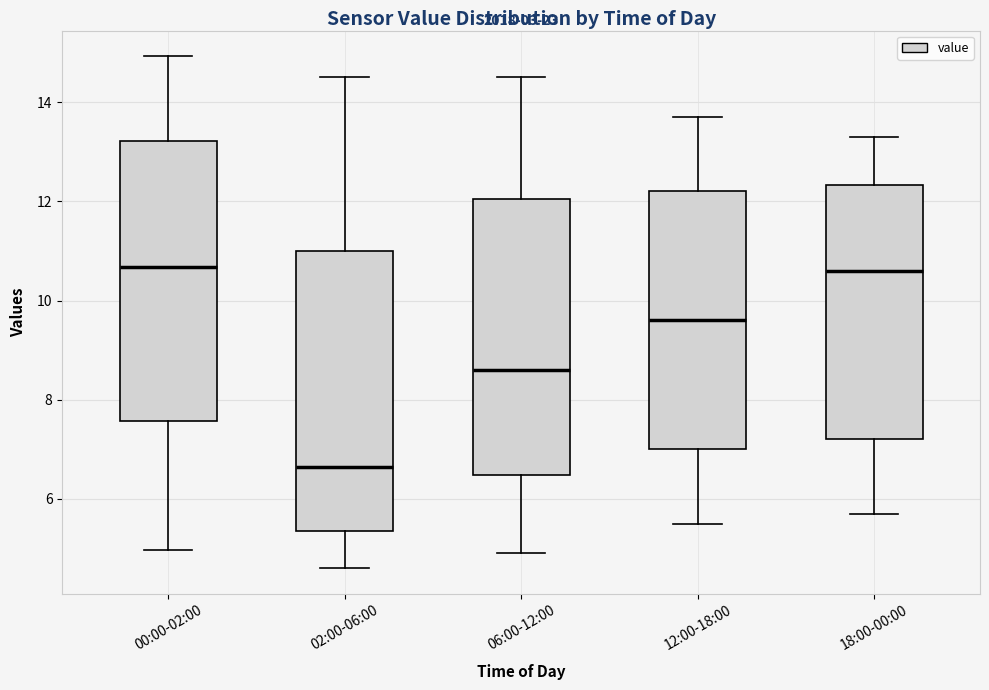

Reading left to right, transcribe this box plot: for each box, give where its median line is, the range the box spans, and where its two whiskers end, as read against the y-axis. The values are not printed on the chart, so give them approximately, as read against the axis.

00:00-02:00: median 10.6, box 7.6 to 13.2, whiskers 5.0 to 15.0
02:00-06:00: median 6.6, box 5.4 to 11.0, whiskers 4.6 to 14.6
06:00-12:00: median 8.6, box 6.4 to 12.0, whiskers 5.0 to 14.6
12:00-18:00: median 9.6, box 7.0 to 12.2, whiskers 5.6 to 13.8
18:00-00:00: median 10.6, box 7.2 to 12.4, whiskers 5.8 to 13.4